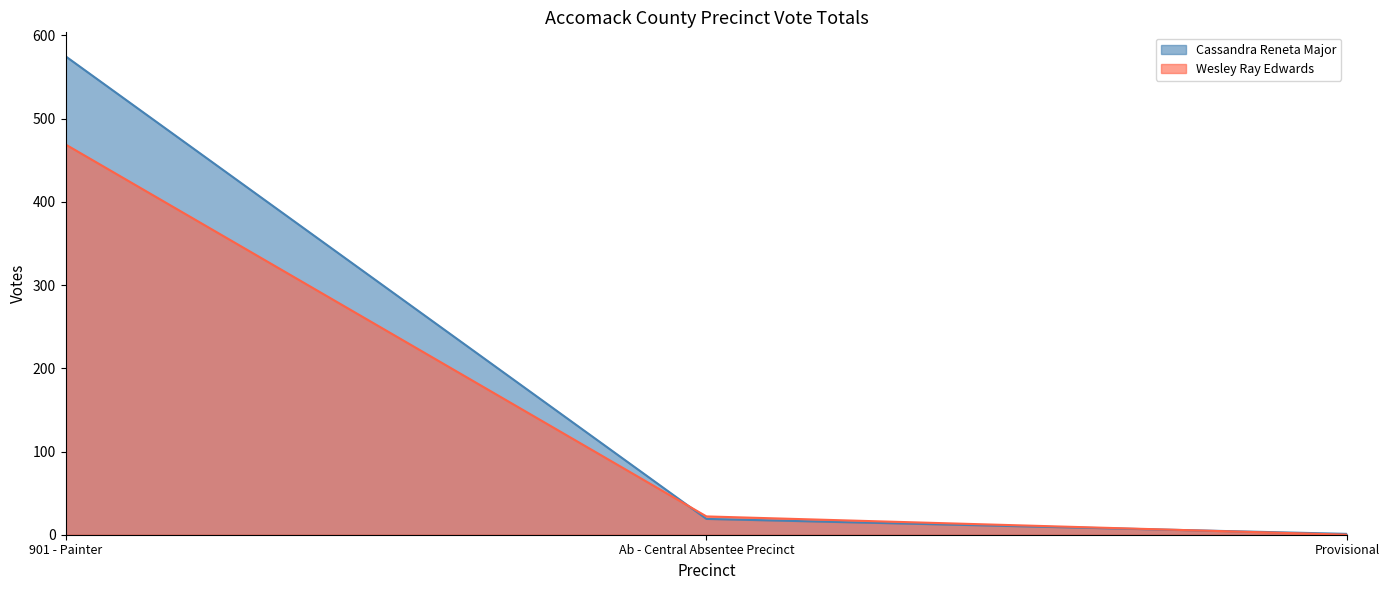

How many positive values does the Wesley Ray Edwards series have?

2